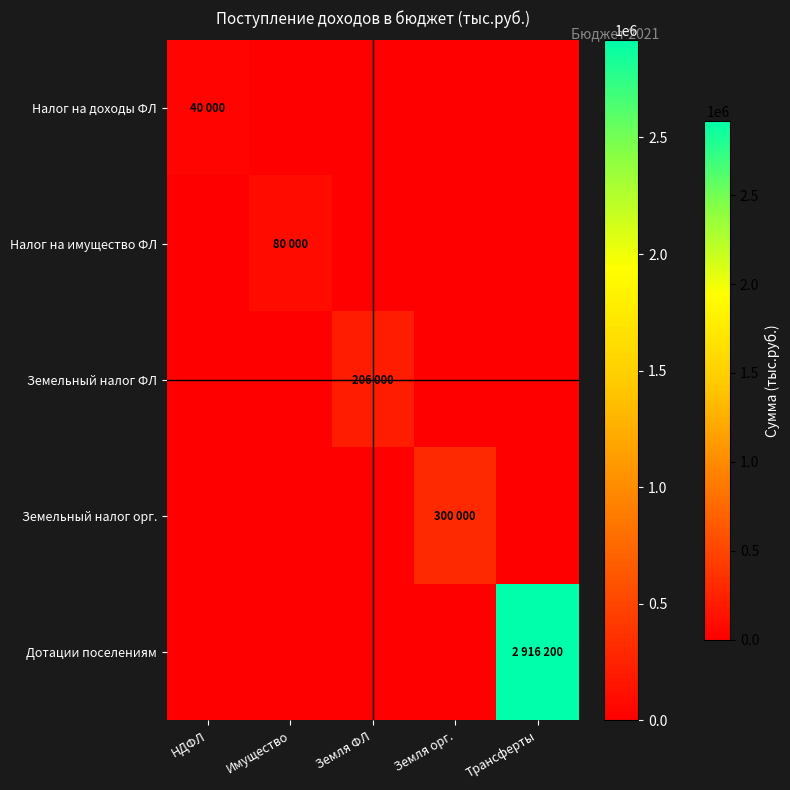

At how many categories does at least one series exceed 1450645?

1